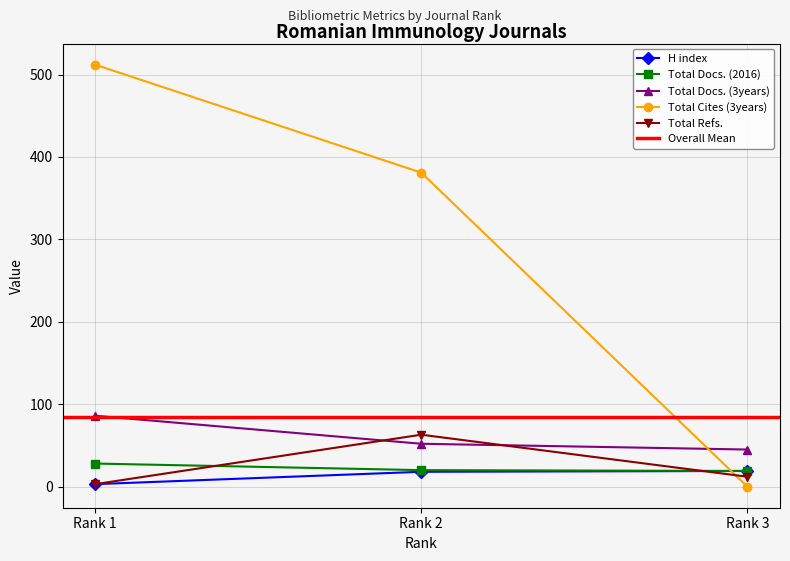

What is the maximum value for Total Refs.?

63